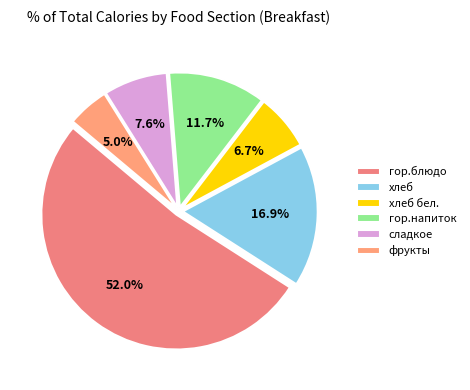

The фрукты slice represents 5% of the pie. True or false?

True